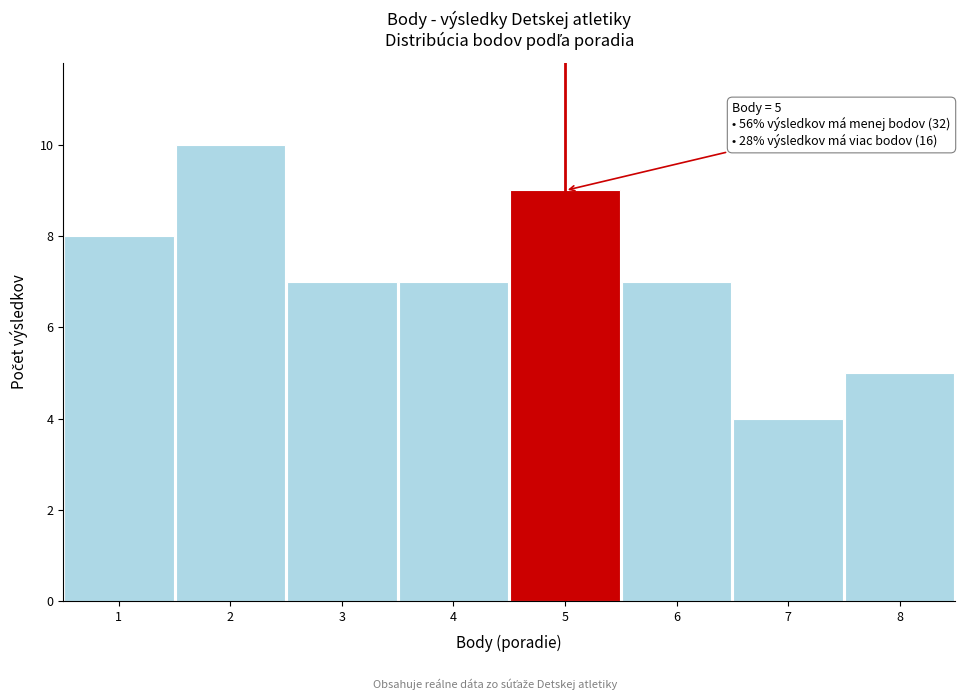

Which range on the x-axis has the tallest bar?

1.5 to 2.5